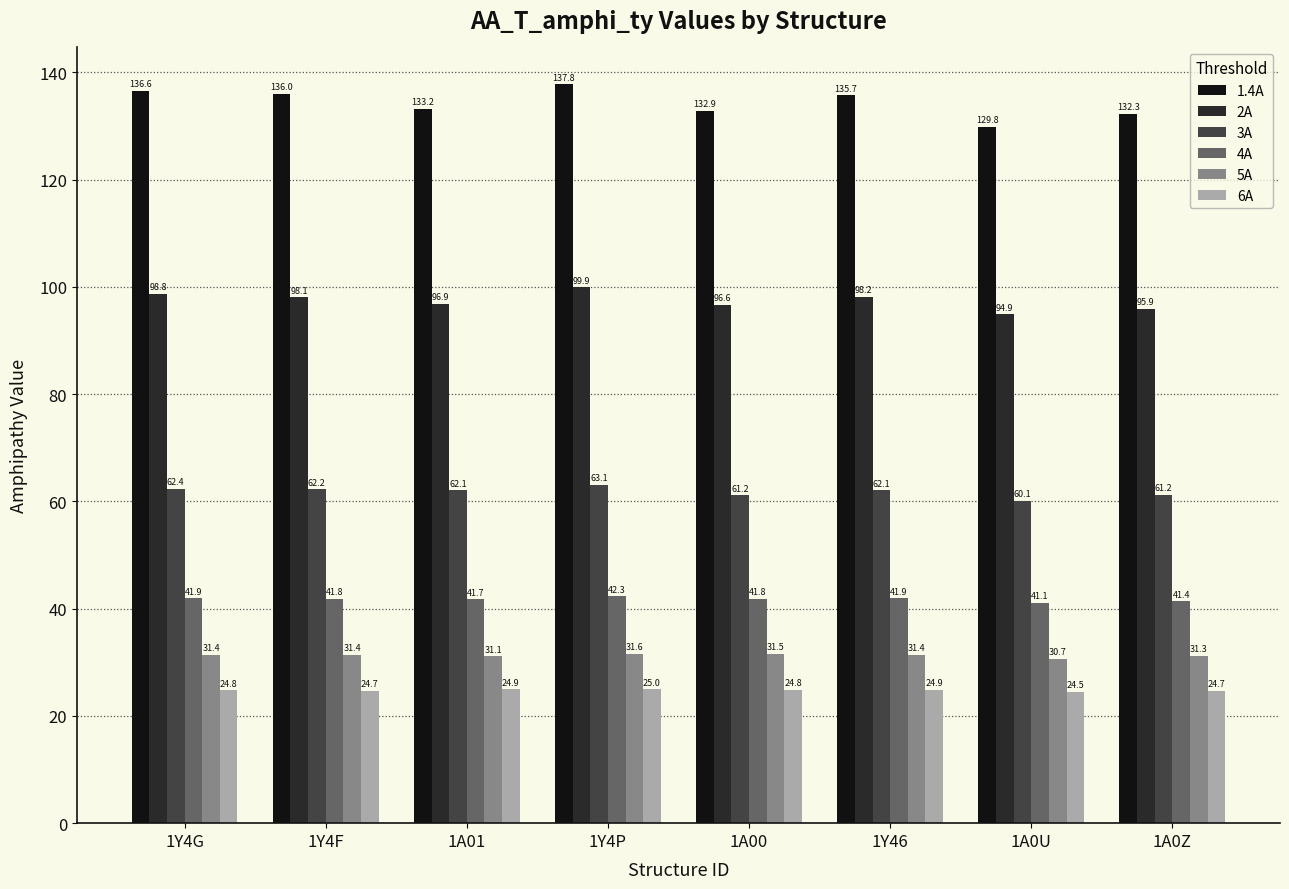

Rank the series by their maximum value, from highest to lowest.

1.4A, 2A, 3A, 4A, 5A, 6A